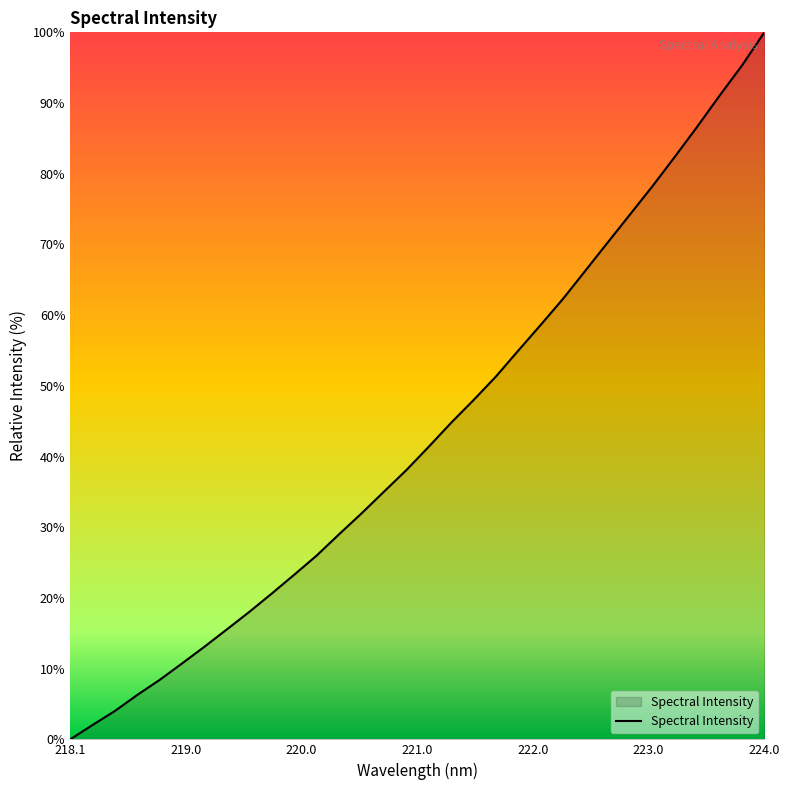

Is it true that the value at 224.0 is 158.9?

False